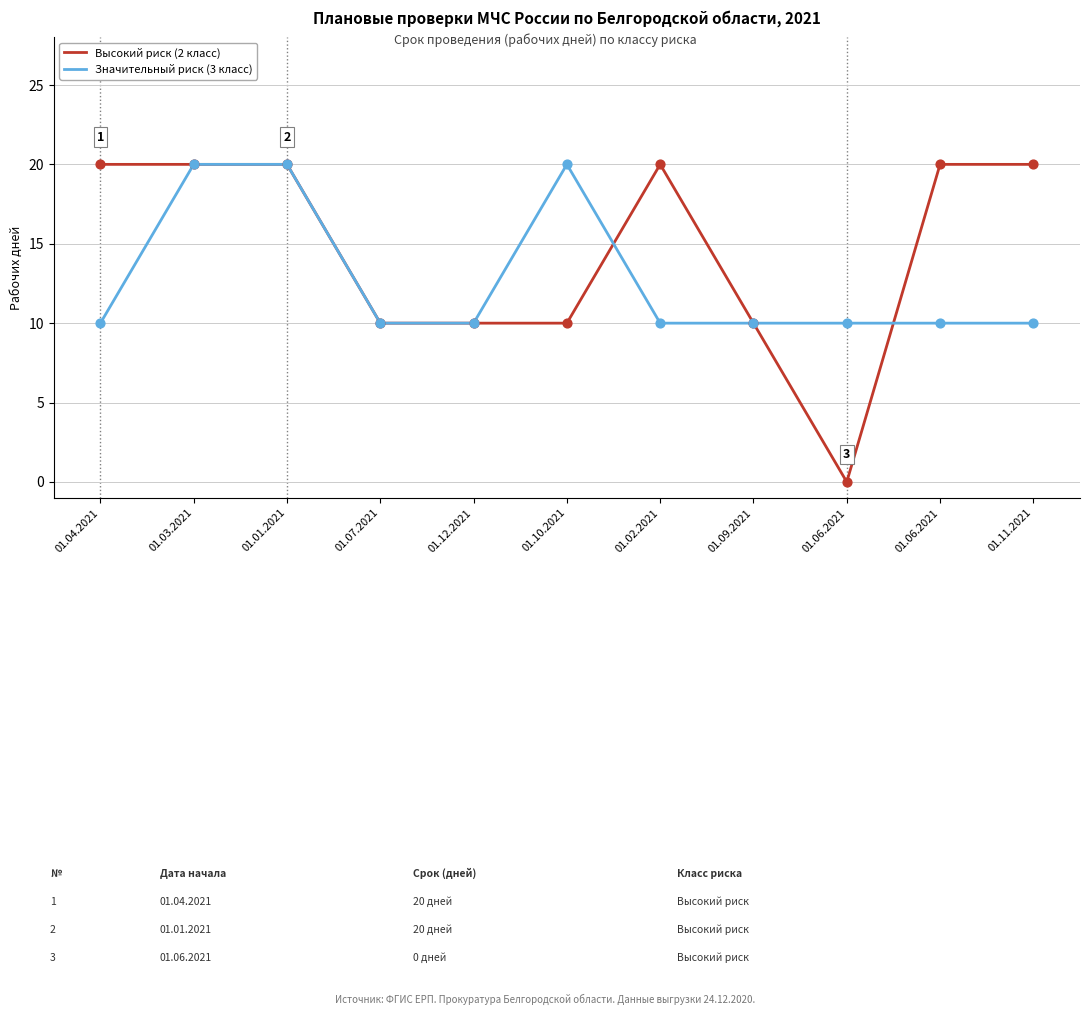

Is this an area chart (filled region under the line)?

No